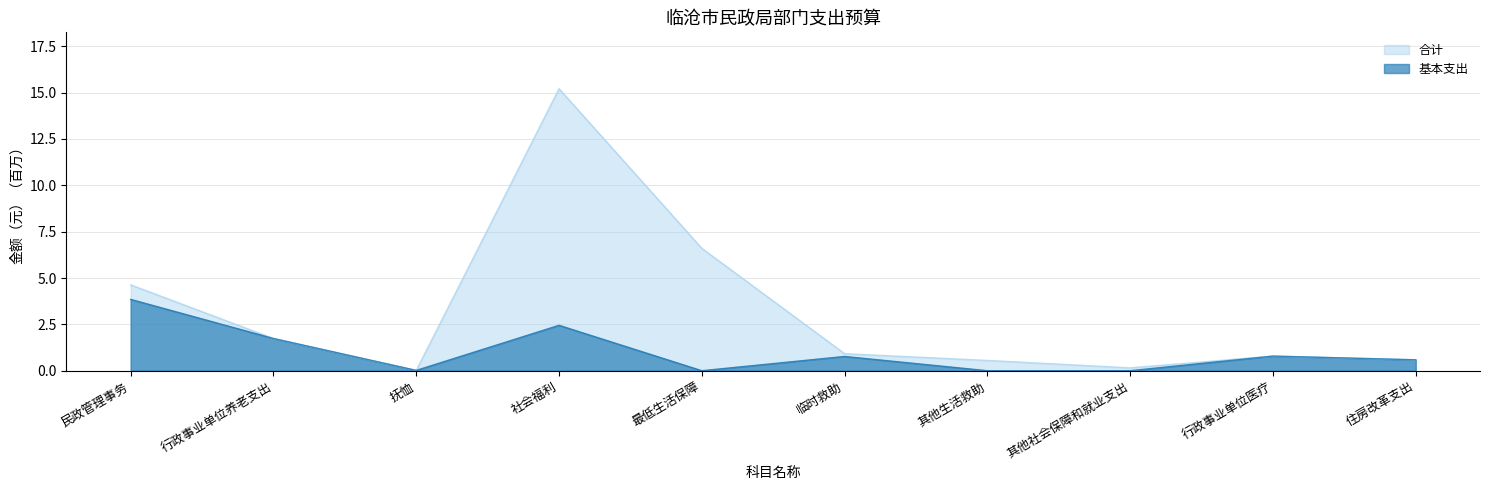

Rank the series at 其他社会保障和就业支出 from highest to lowest value.

合计, 基本支出